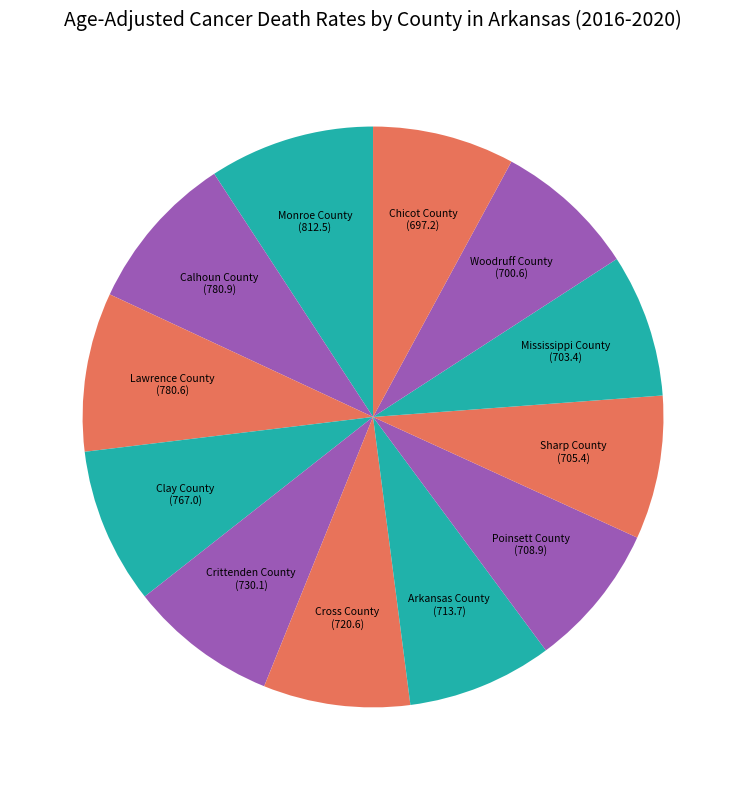

Do Lawrence County and Poinsett County together represent more than half of the pie?

No